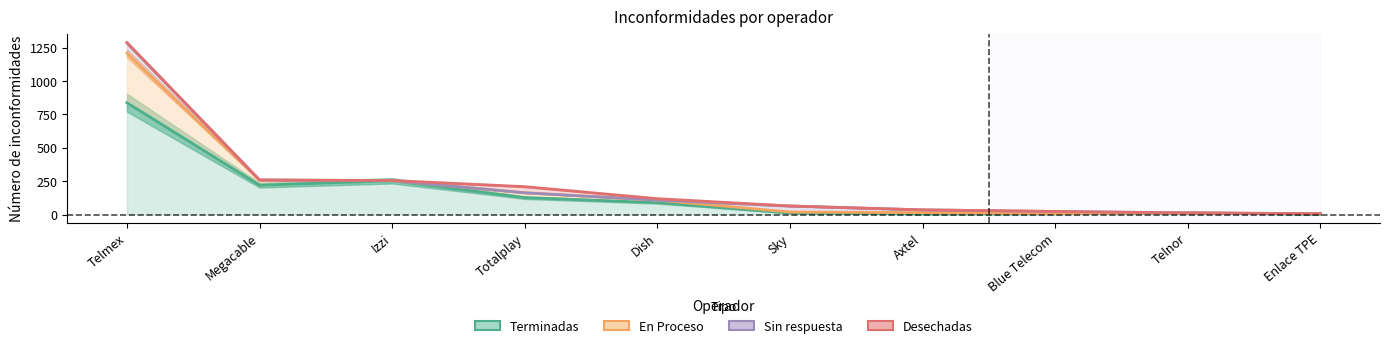

What is the sum of all En Proceso values?

2050